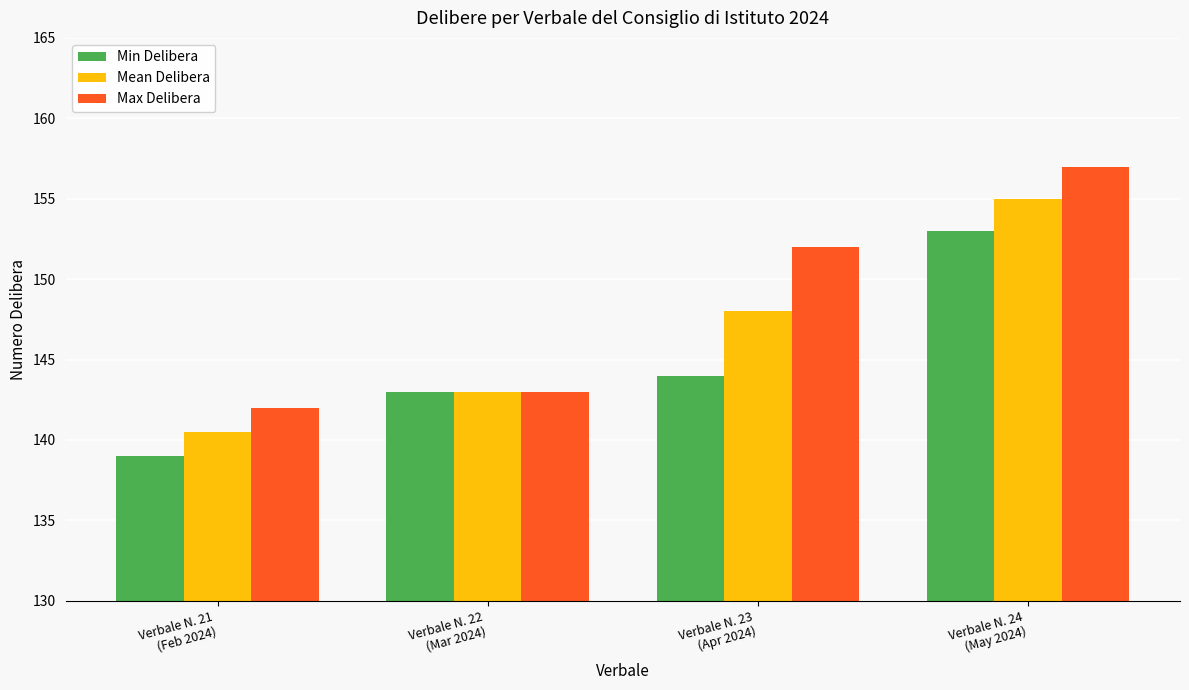

At which label is Min Delibera closest to 146?

Verbale N. 23
(Apr 2024)